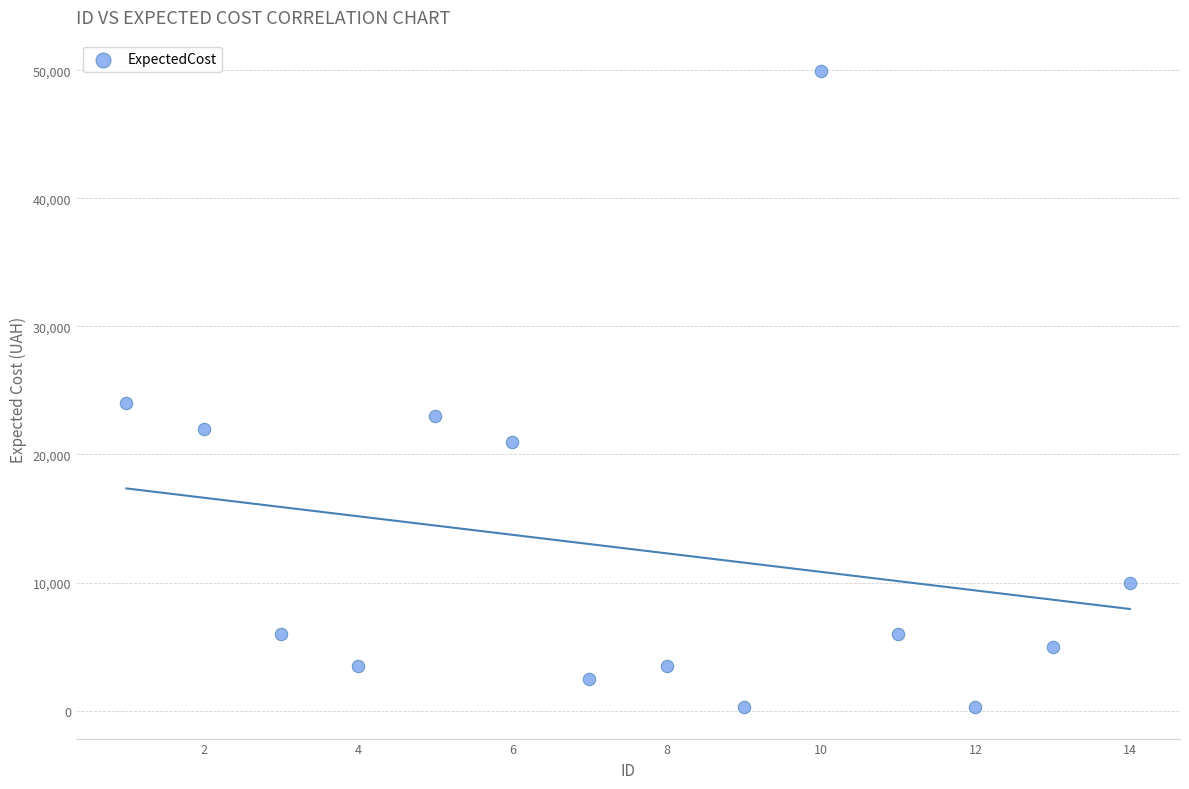

What is the range of X values (max minus min)?

13